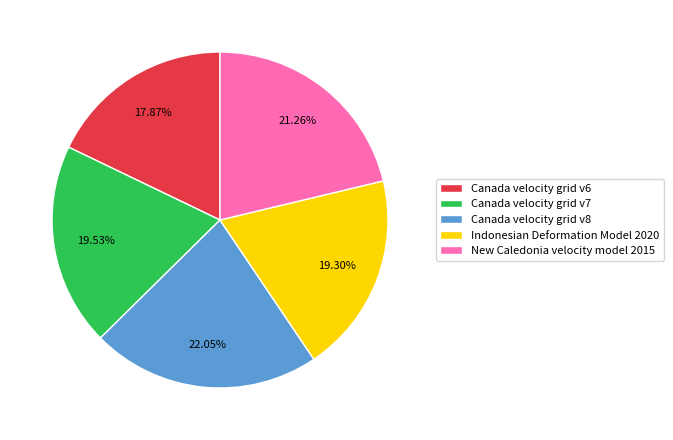

Is there any slice that represents more than half of the pie?

No